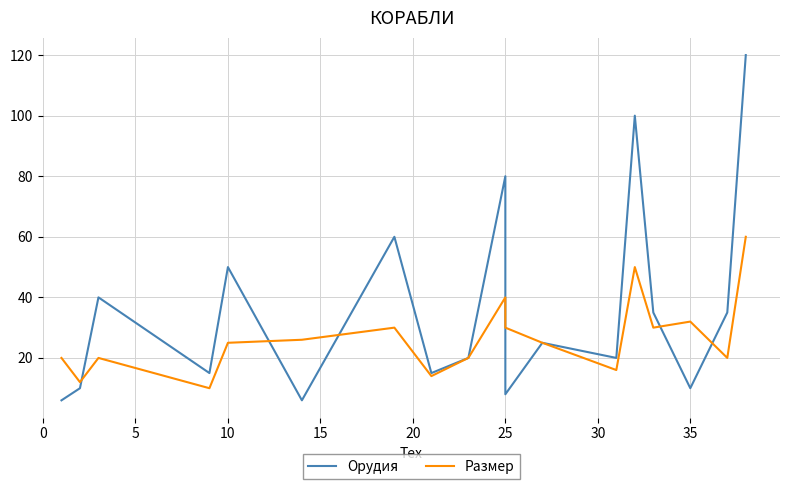

How many lines are shown in the chart?

2